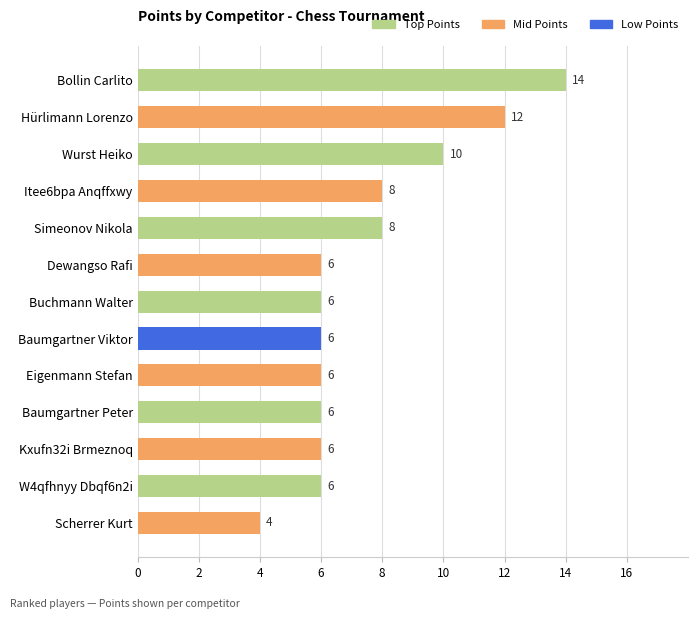

How many bars are there in total?

13